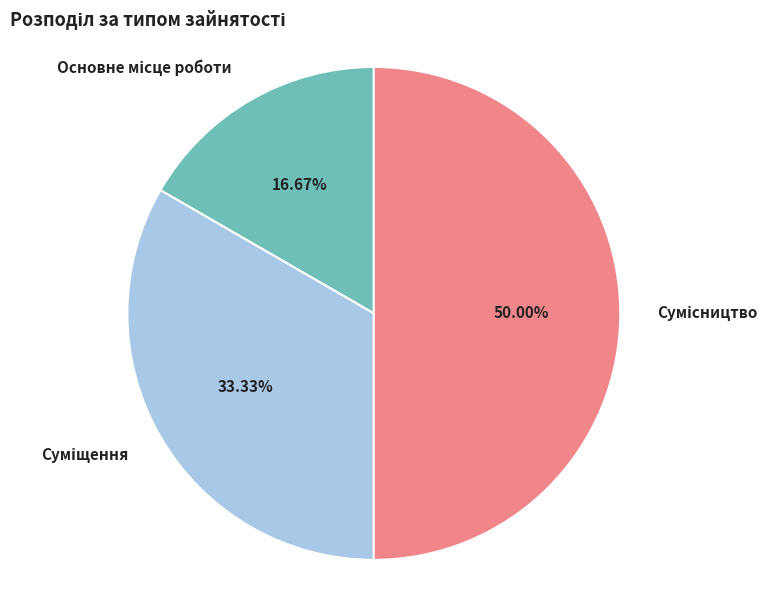

How many slices are in this pie chart?

3